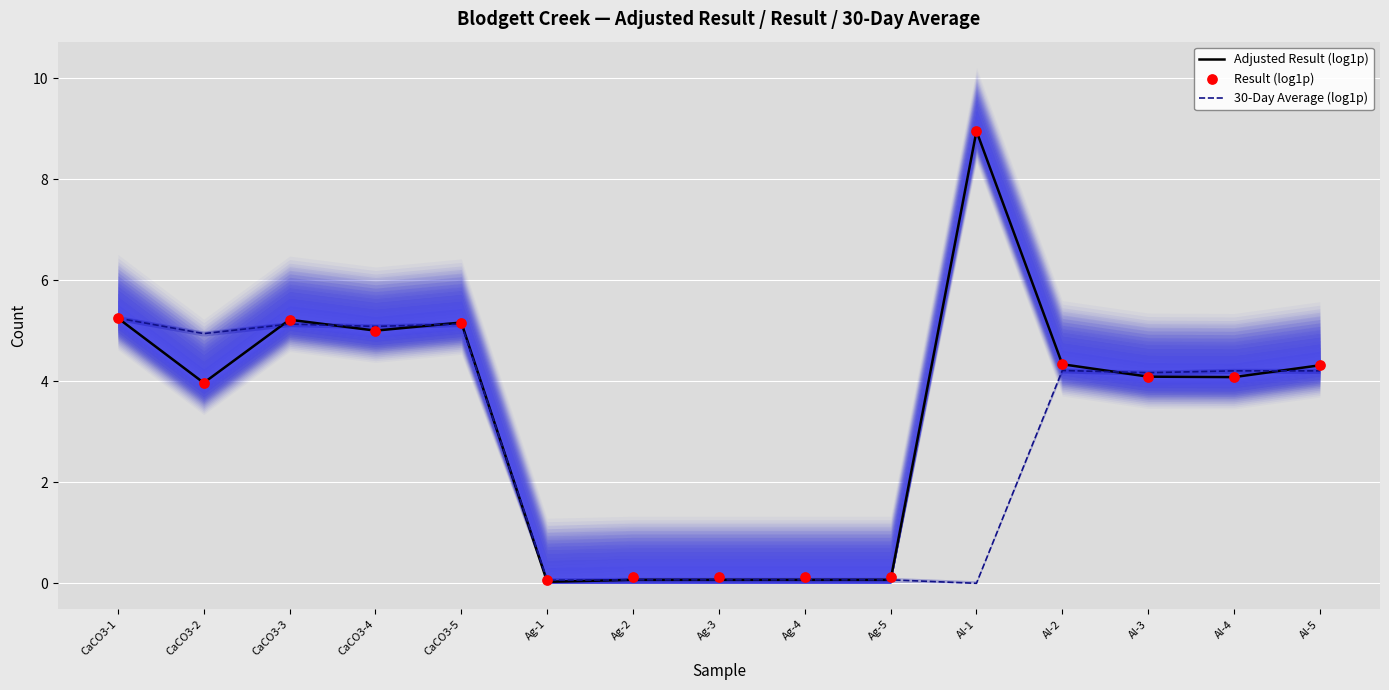

What are all the series names shown in the legend?

Adjusted Result (log1p), 30-Day Average (log1p), Result (log1p)